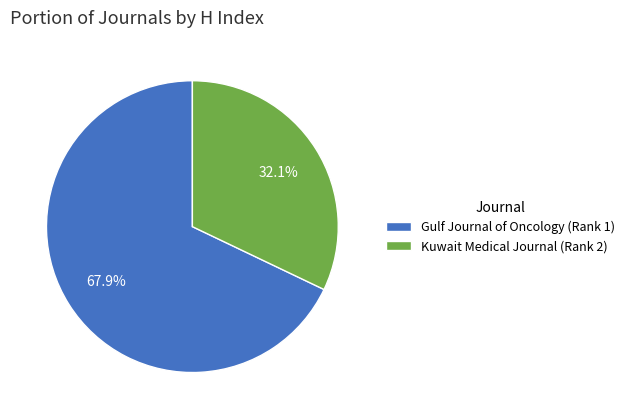

Is the sum of Kuwait Medical Journal (Rank 2) and Gulf Journal of Oncology (Rank 1) greater than half?

Yes